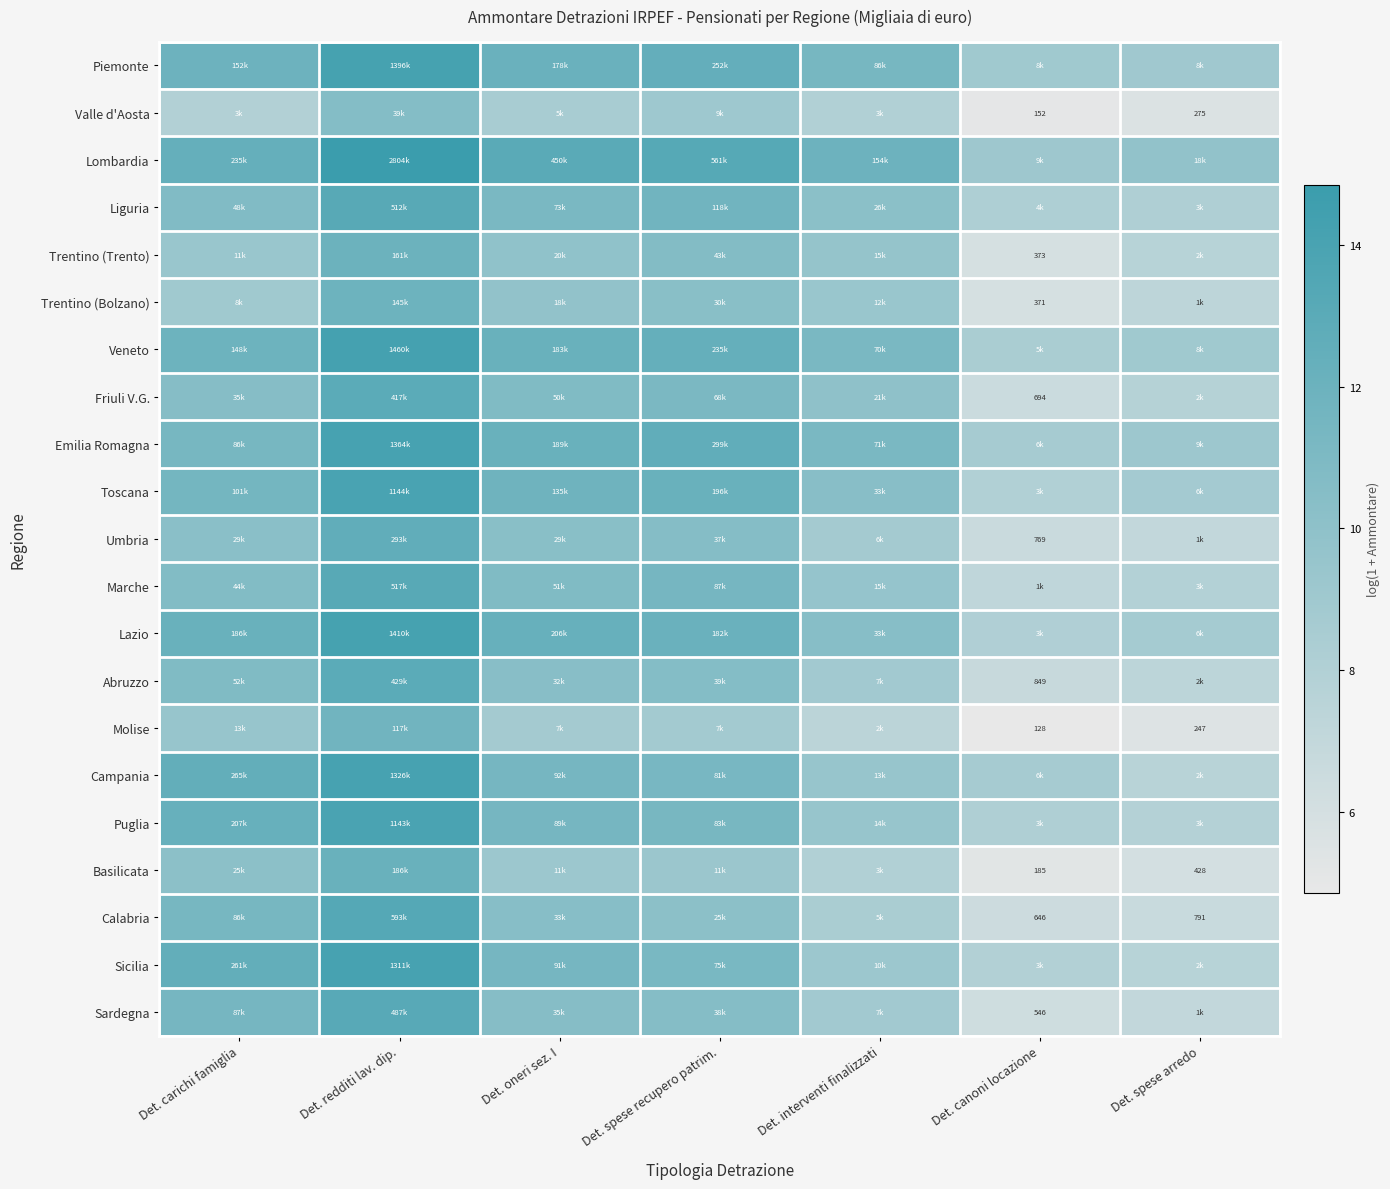

At how many categories does at least one series exceed 13?

3